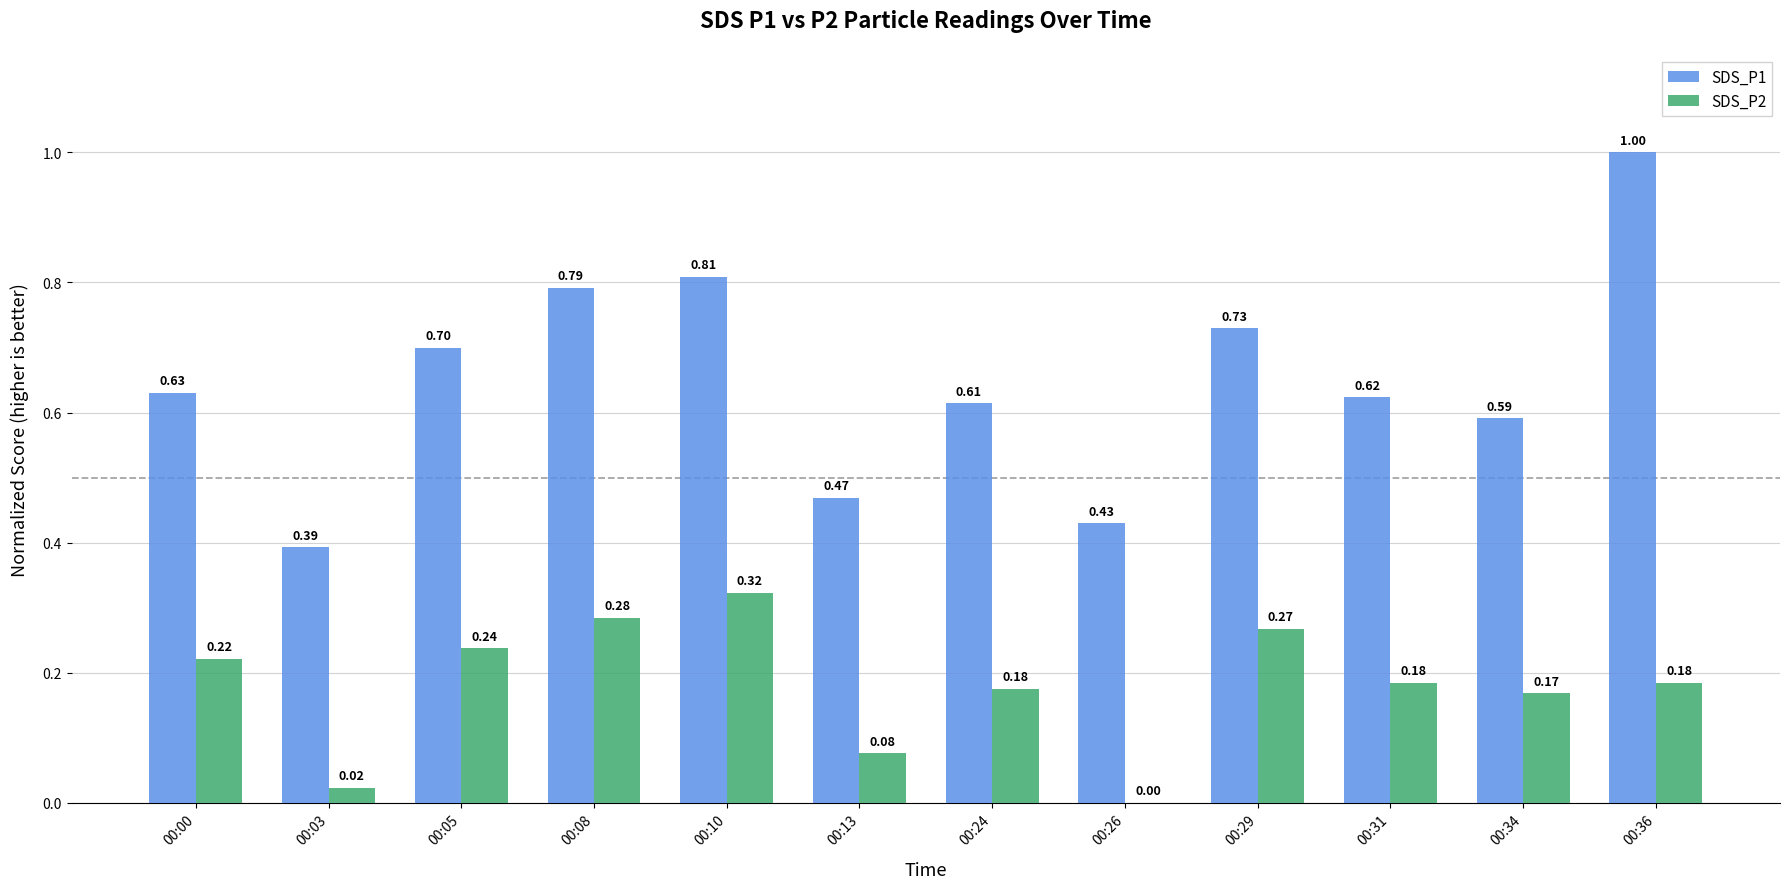

How many data points does each series have?

12